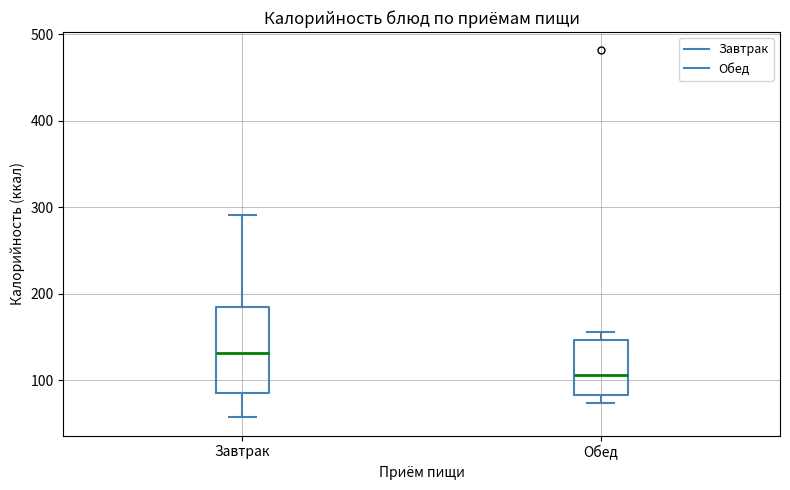

Which box has the highest median line?

Завтрак